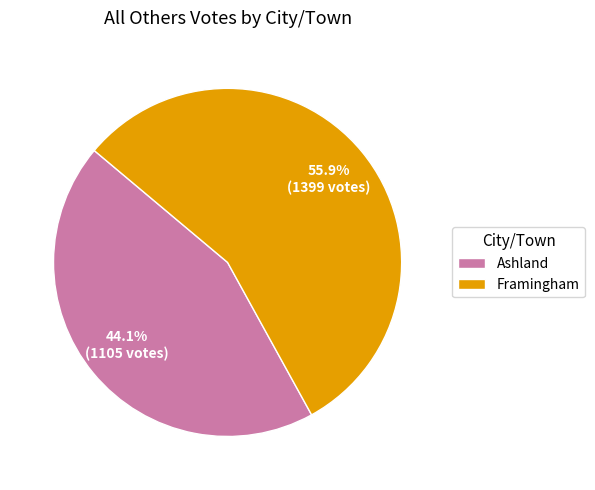

Count the number of slices in the pie.

2